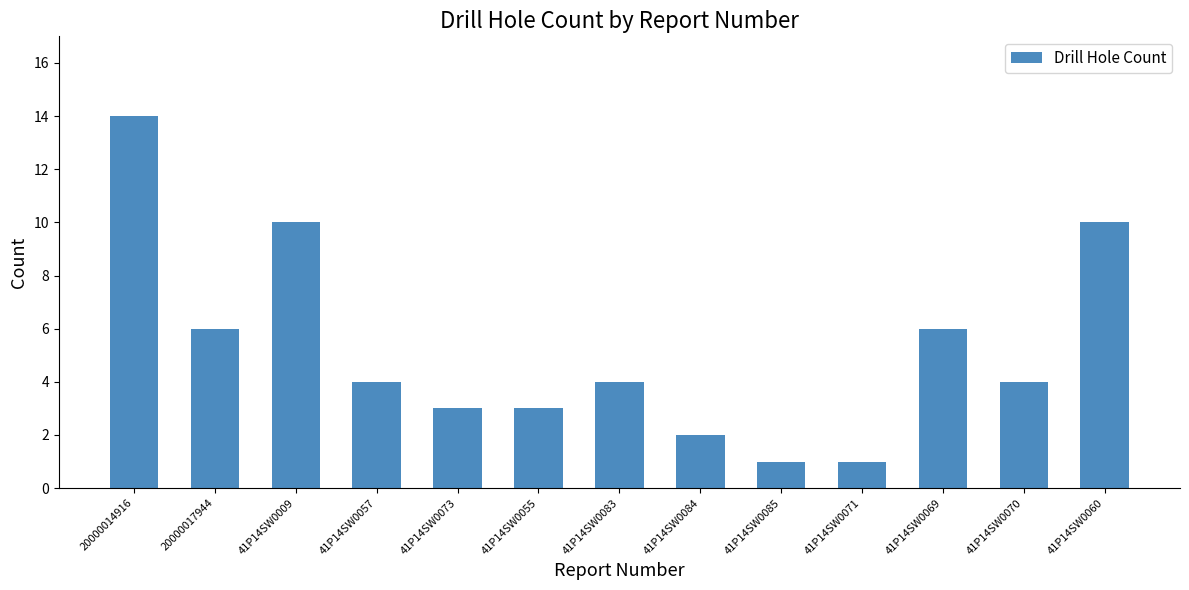

What is the difference between the values at 41P14SW0083 and 41P14SW0069?

2